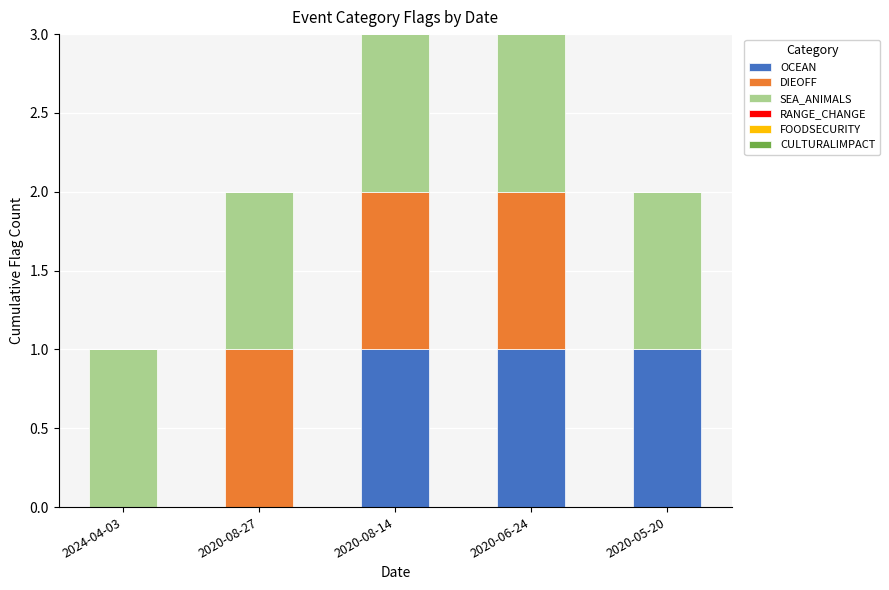

True or false: OCEAN has a value of 1 at 2020-05-20.

True